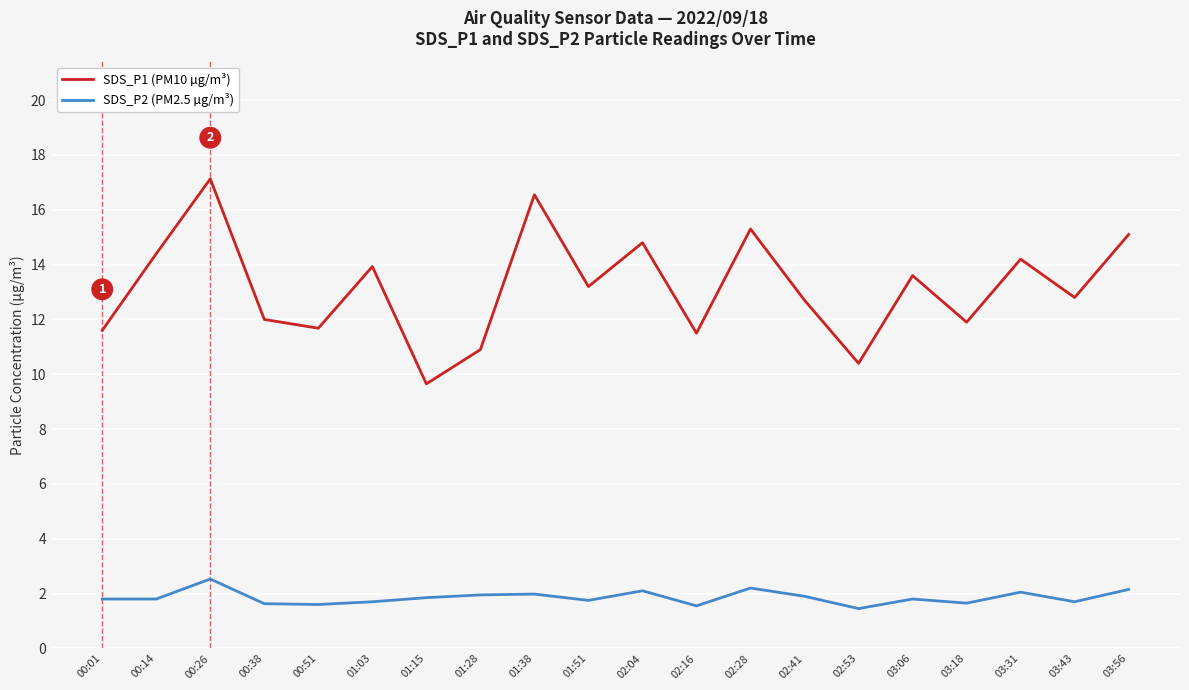

Which series changed the most between 01:38 and 02:04?

SDS_P1 (PM10 µg/m³)